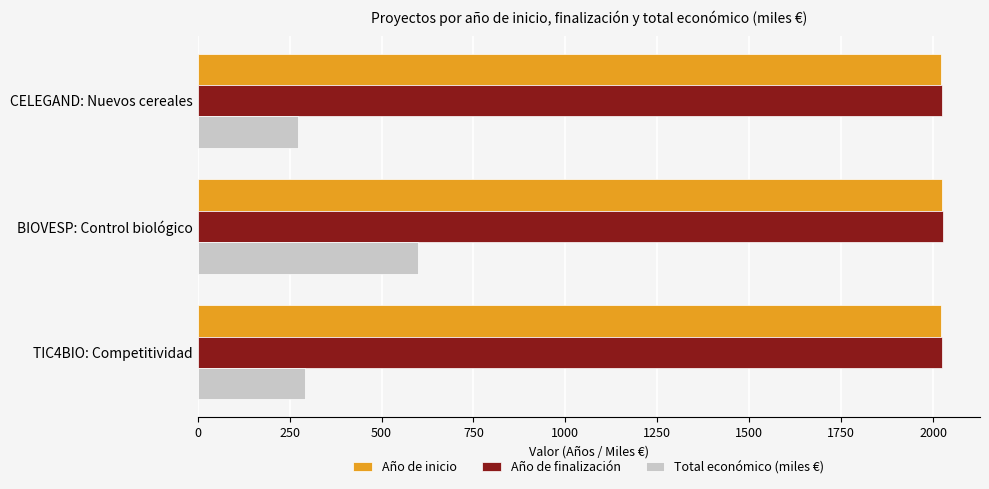

At which category is the sum across all series the highest?

BIOVESP: Control biológico